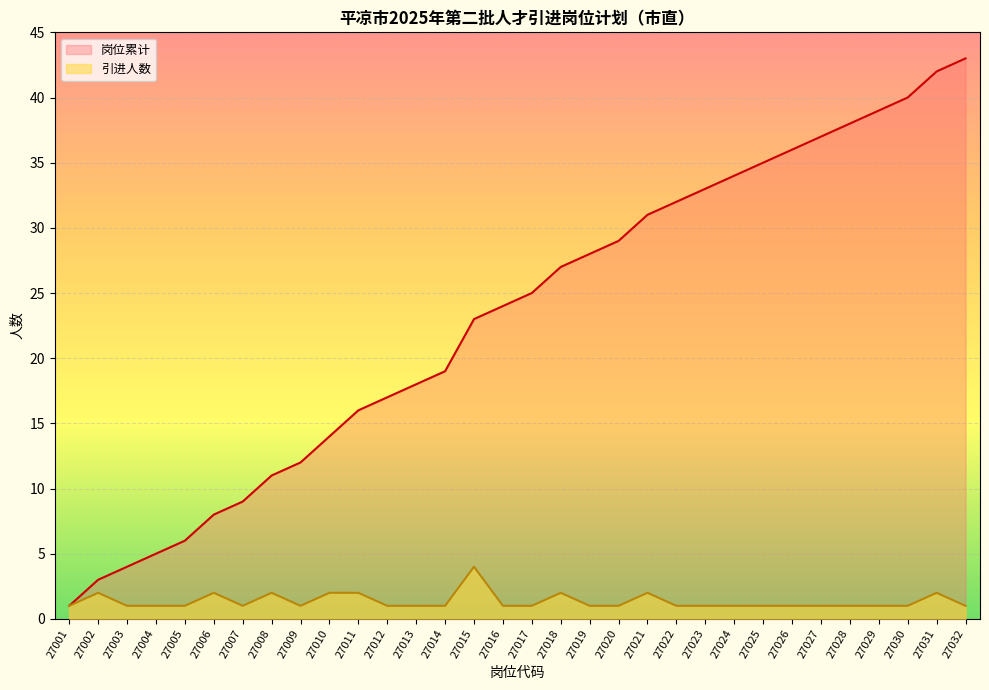

List the series in order of their overall mean, lowest first.

引进人数, 岗位累计